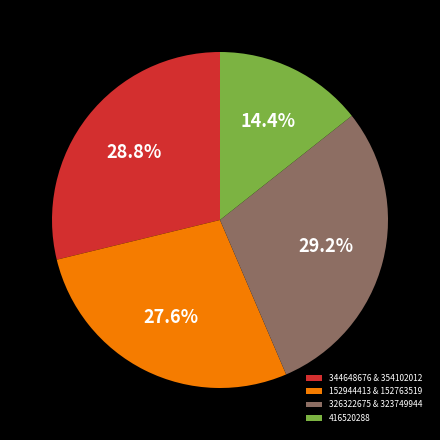

Approximately how many times larger is the value at 344648676 & 354102012 compared to 416520288?

2.0